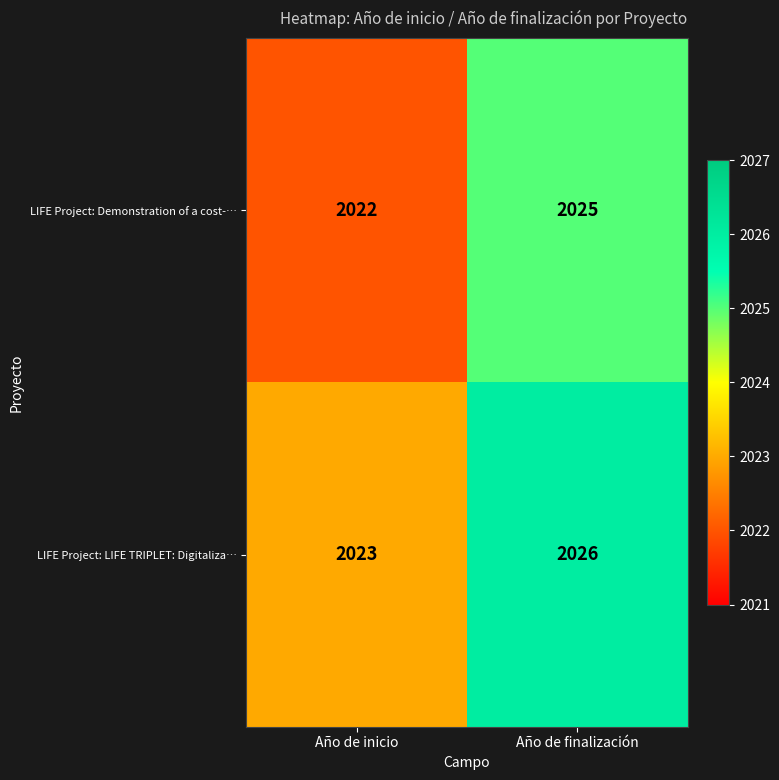

What is the sum of all LIFE Project: LIFE TRIPLET: Digitaliza… values?

4049